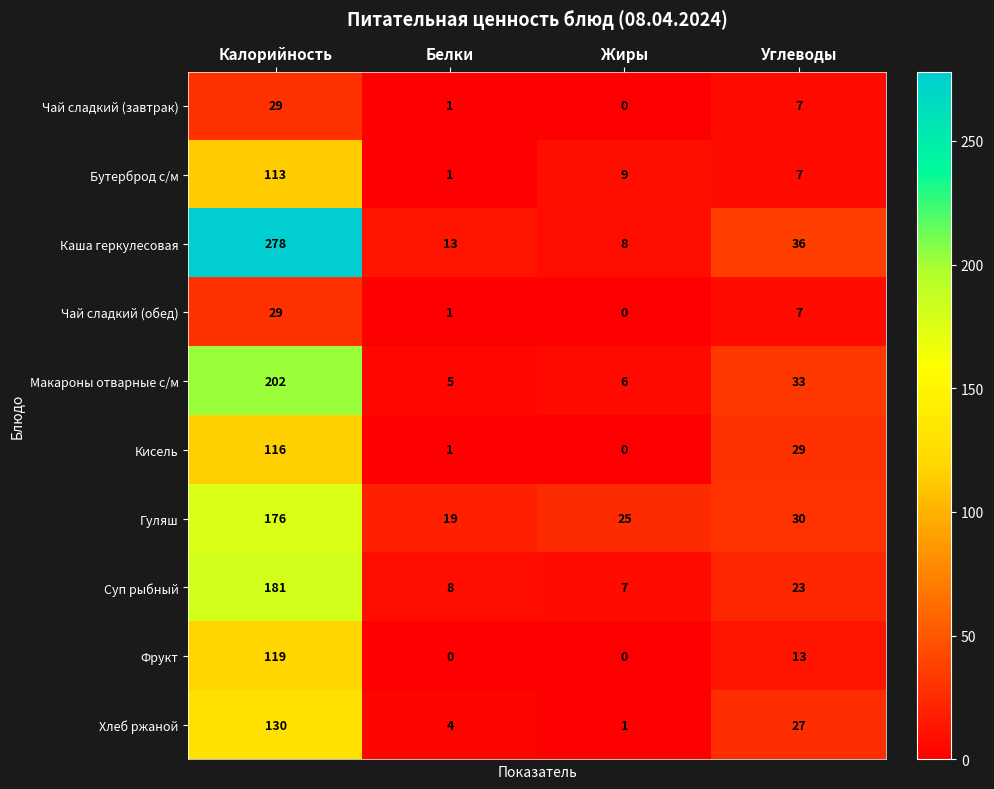

The Чай сладкий (завтрак) series shows 17 at Калорийность. True or false?

False